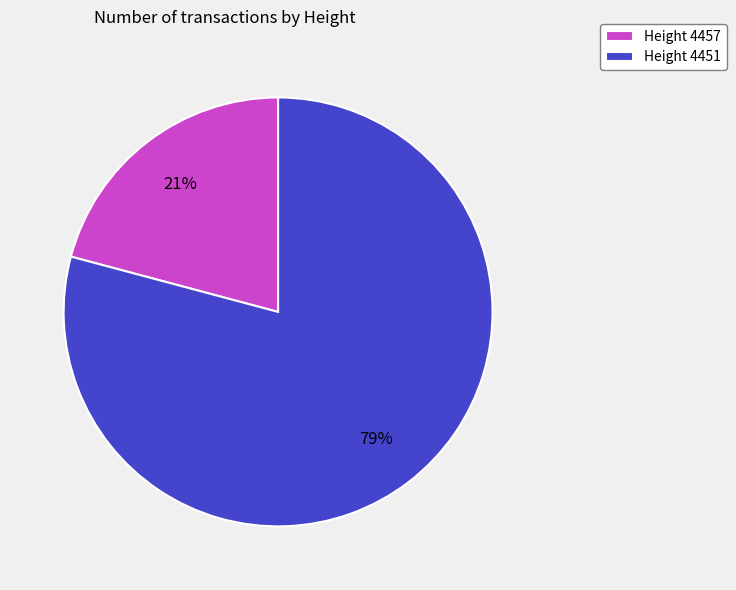

Combined, do Height 4451 and Height 4457 account for over 50%?

Yes